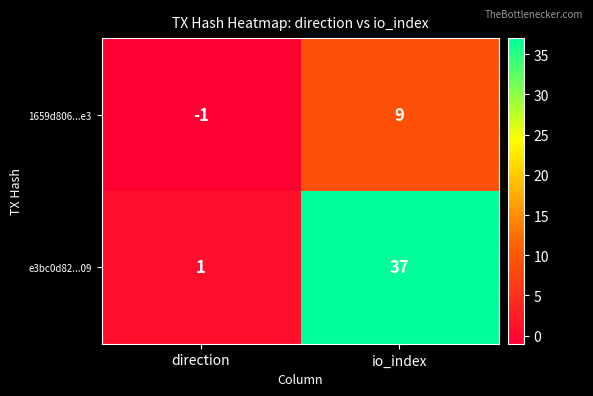

Where is 1659d806...e3 nearest to the value 4?

direction